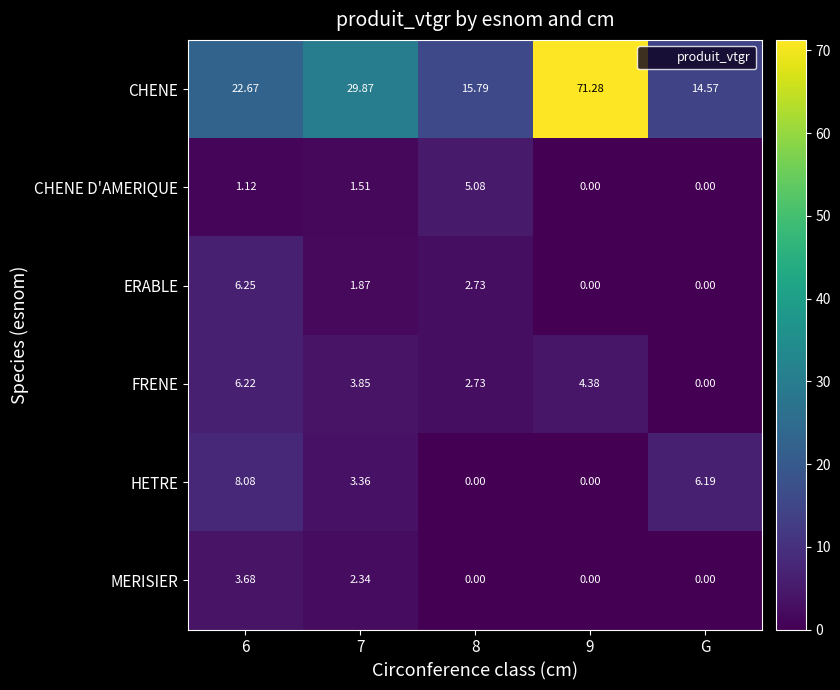

Which series changed the most between 6 and 7?

CHENE